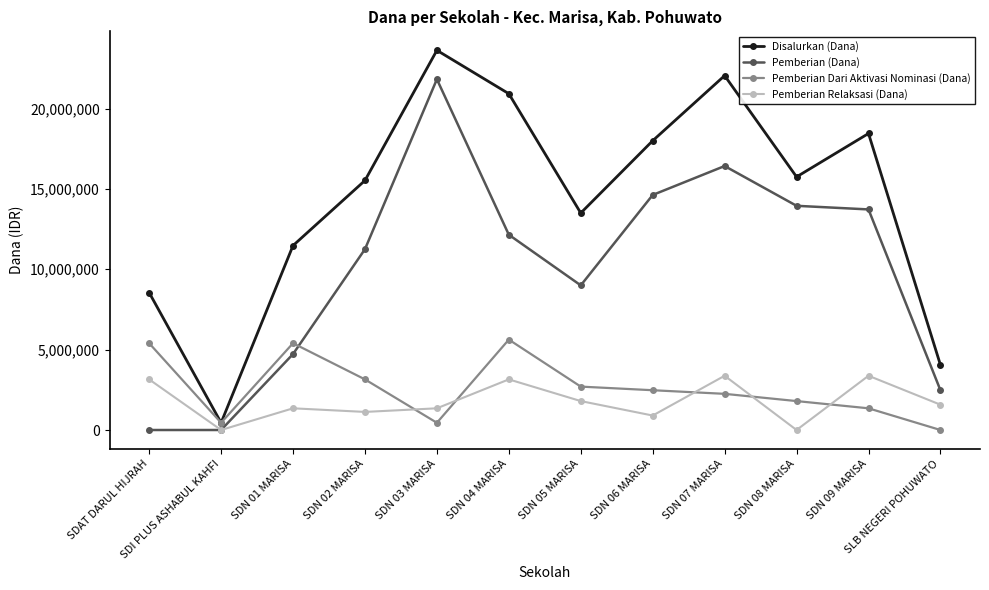

Which series has the largest total across all categories?

Disalurkan (Dana)